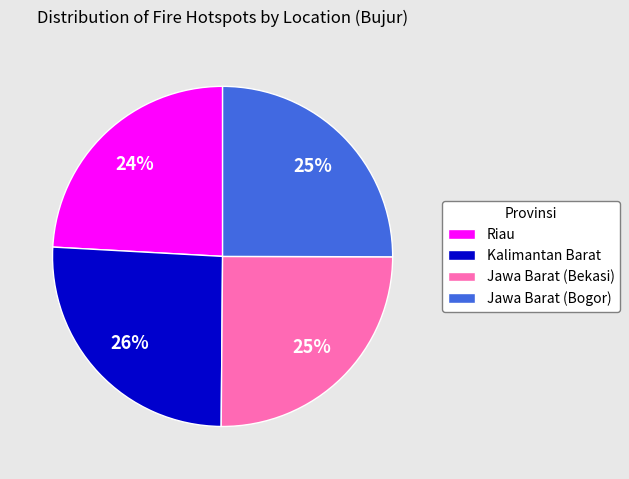

True or false: Kalimantan Barat accounts for 13% of the total.

False